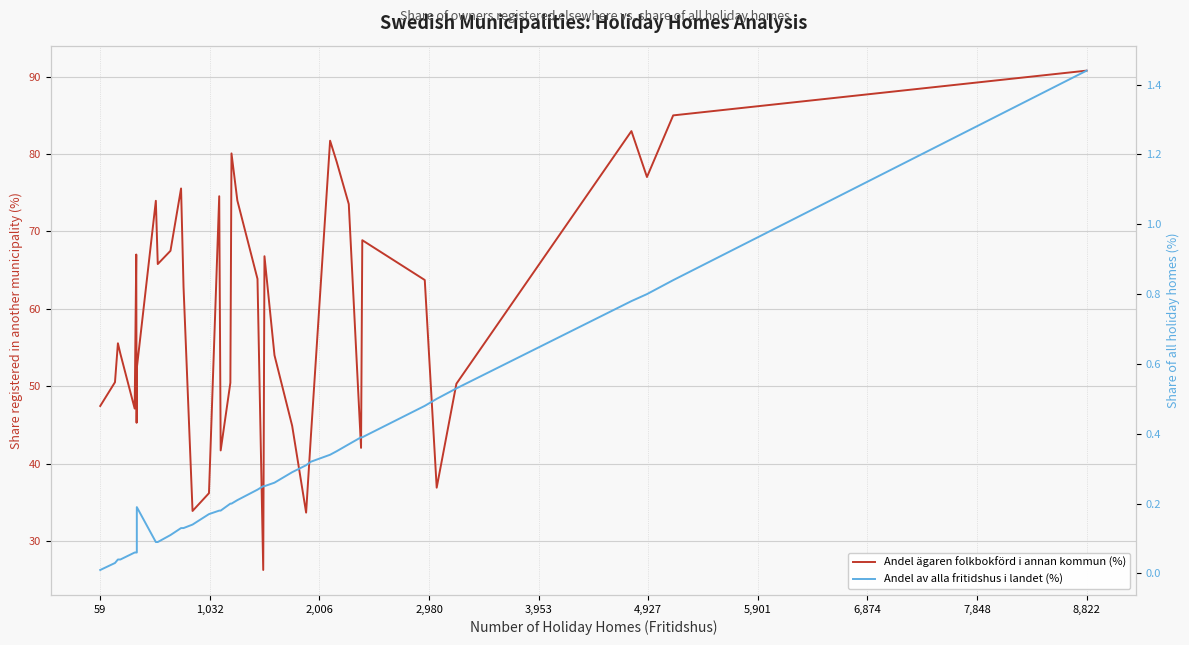

True or false: Andel ägaren folkbokförd i annan kommun (%) has more than 0 interior local peaks.

True